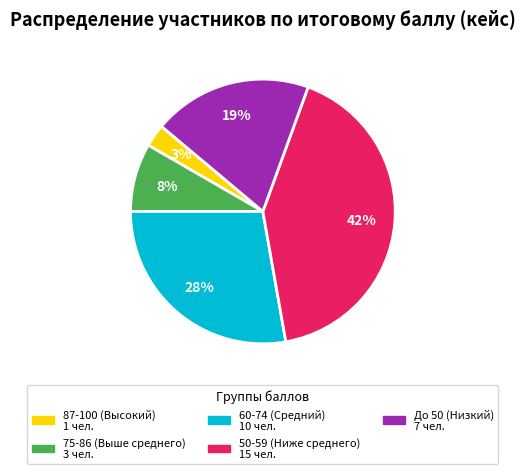

To the nearest percent, what is the average slice percentage?

20%